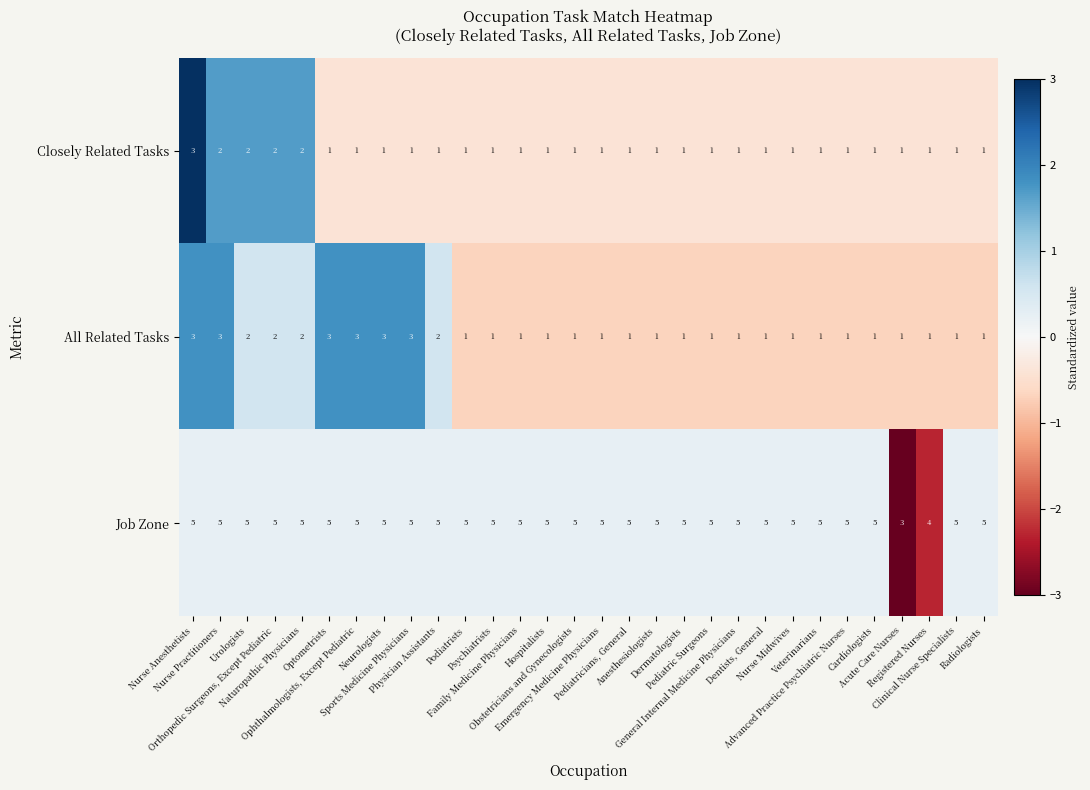

Which series has the largest total across all categories?

Job Zone